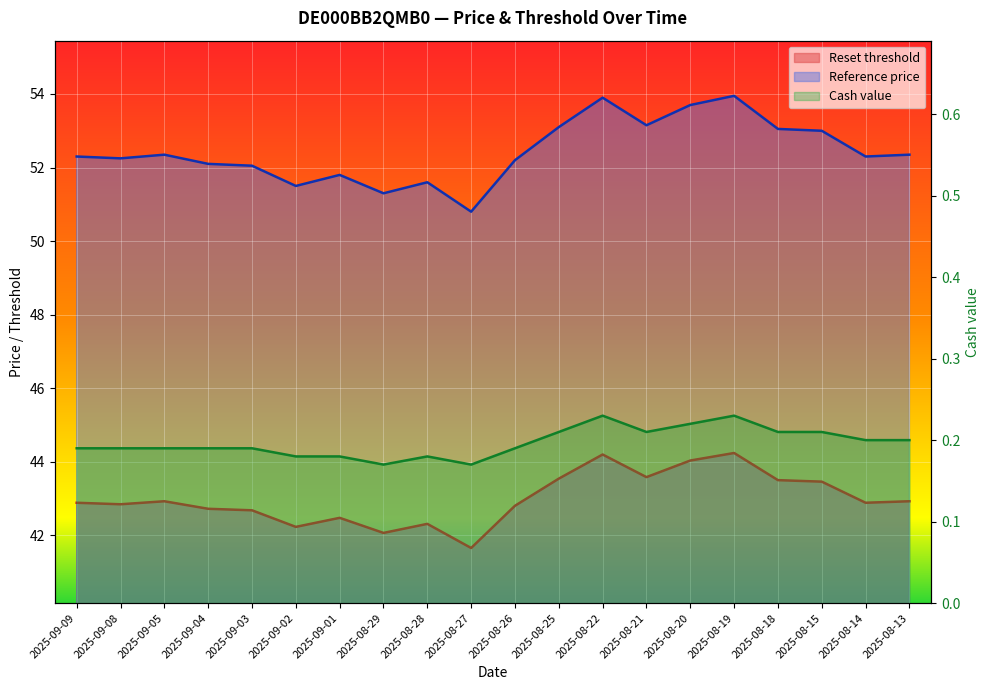

True or false: Reset threshold and Cash value intersect in this chart.

False